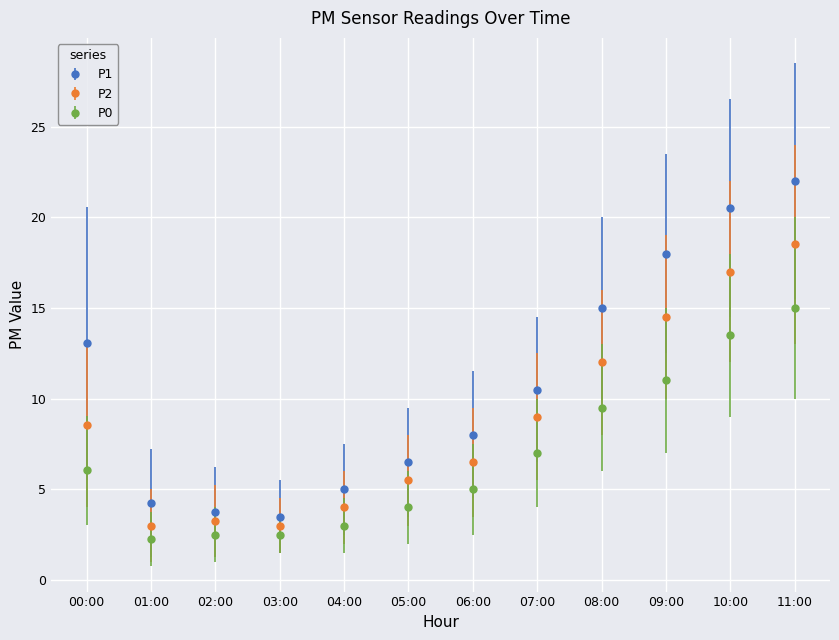

What is the label of the 2nd point from the right?

10:00